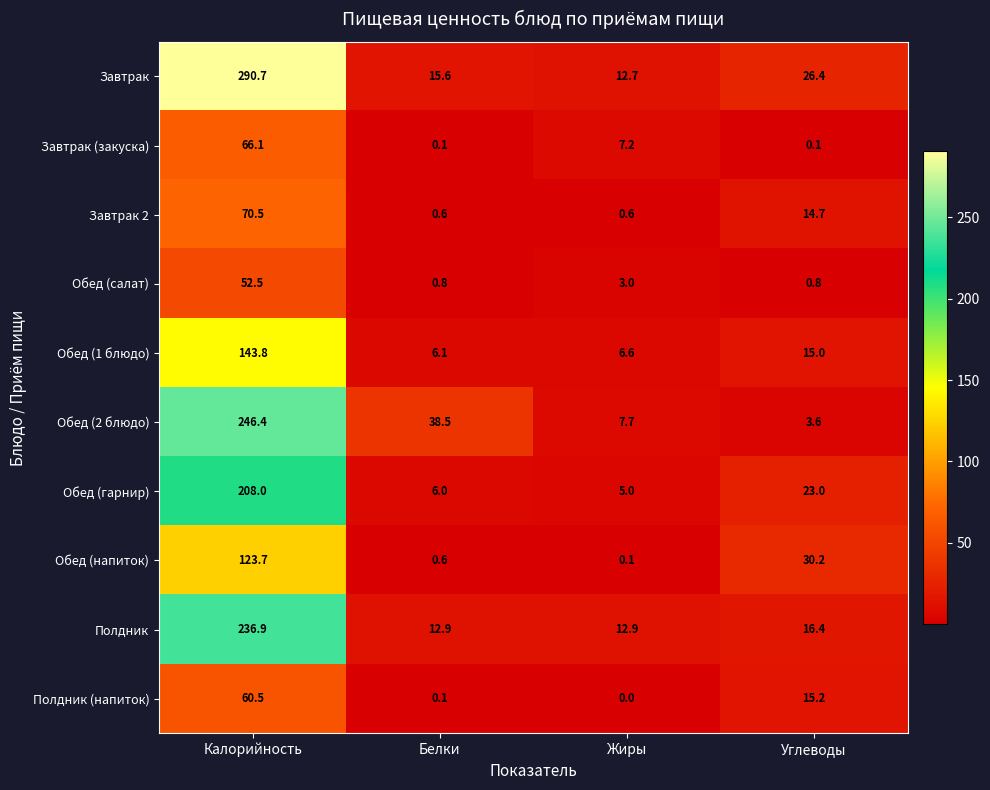

The Обед (салат) series shows 0.8 at Углеводы. True or false?

True